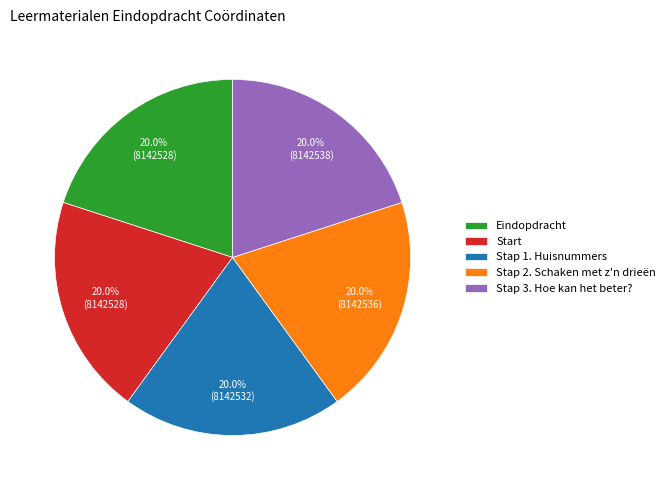

Combined, do Start and Stap 1. Huisnummers account for over 50%?

No